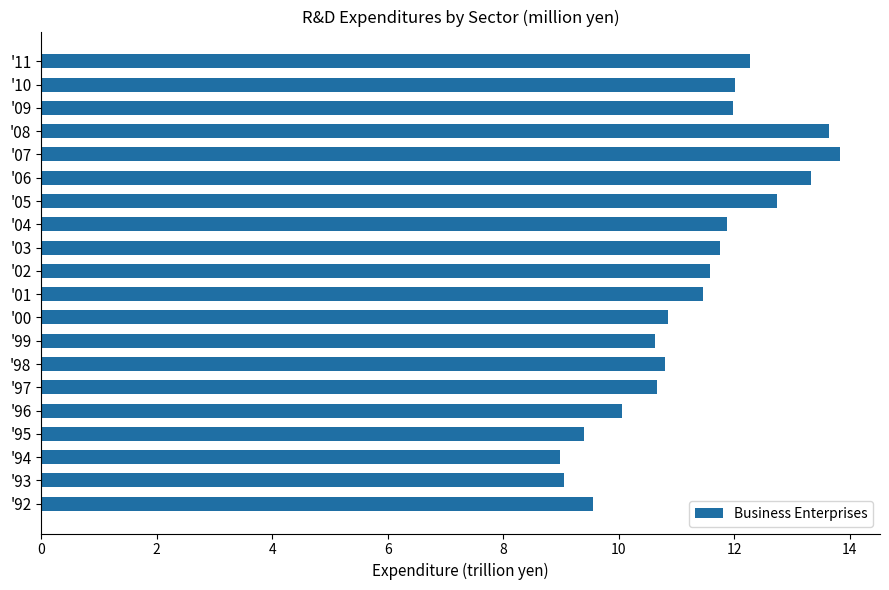

The value at '10 is 12.0. True or false?

True